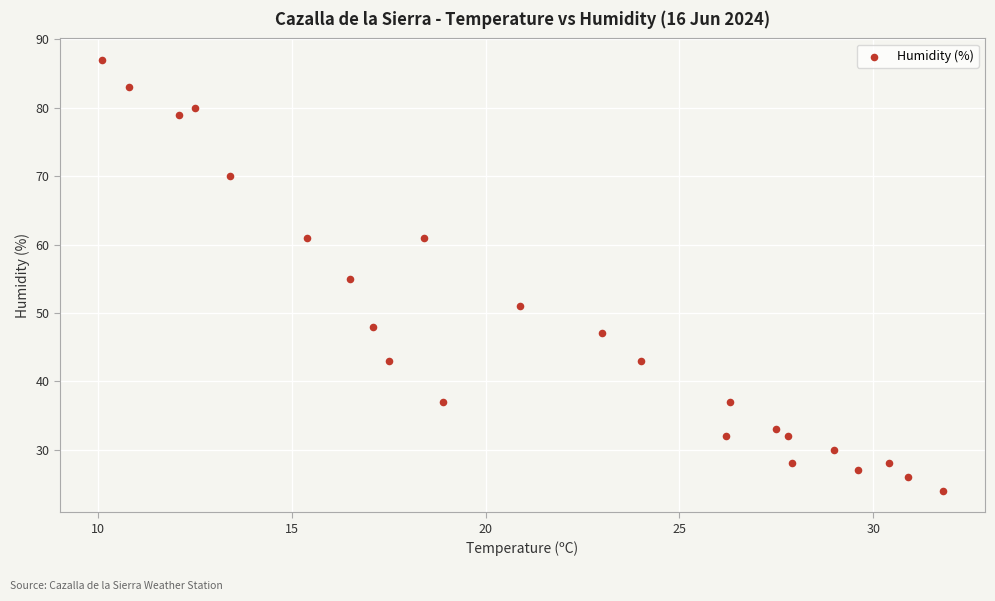

What is the range of Y values (max minus min)?

63